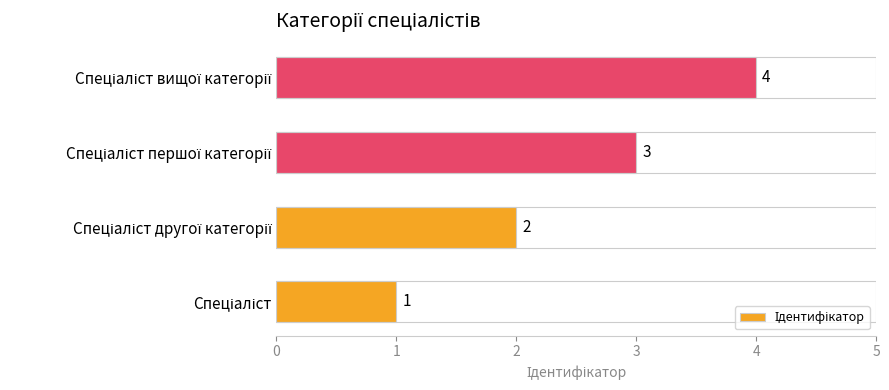

What is the maximum value shown in the chart?

4